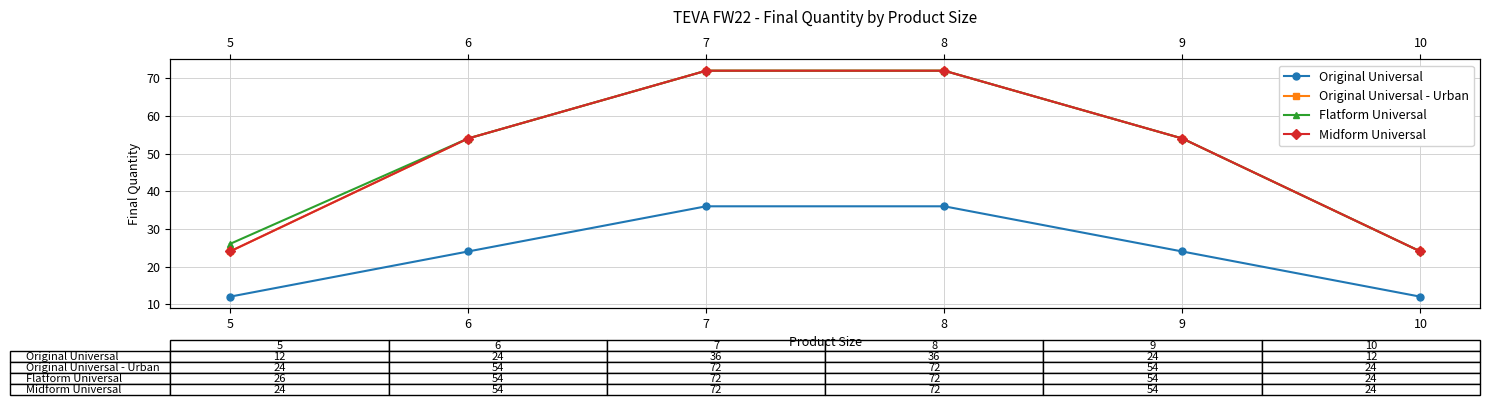

What is the average value of the Original Universal series?

24